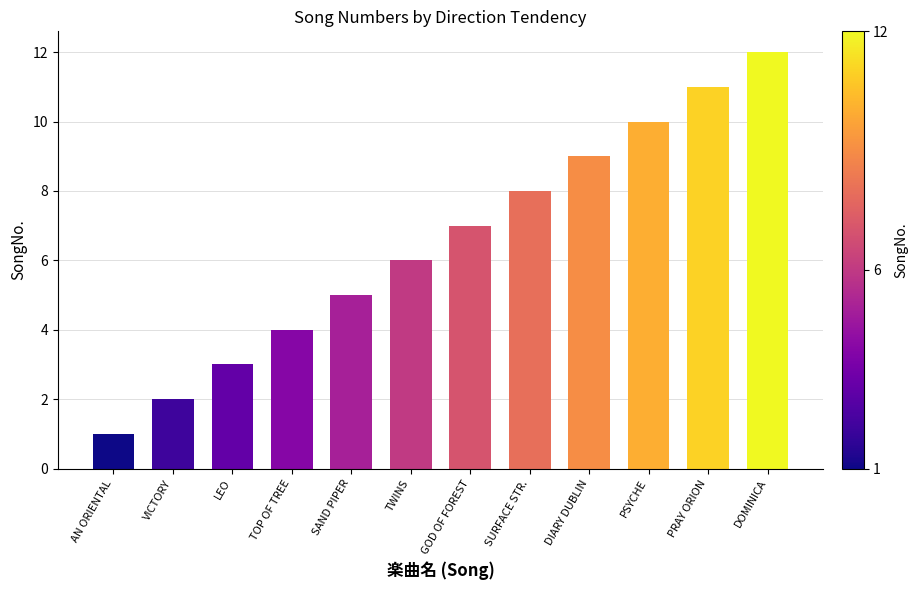

Between GOD OF FOREST and VICTORY, which is larger?

GOD OF FOREST